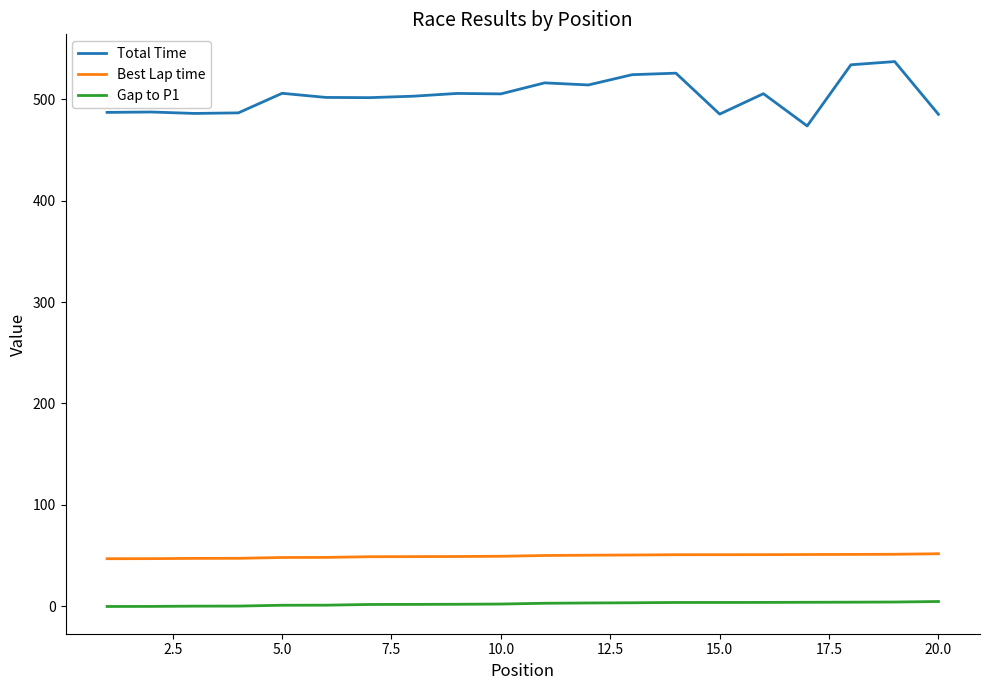

Rank the series by their maximum value, from lowest to highest.

Gap to P1, Best Lap time, Total Time